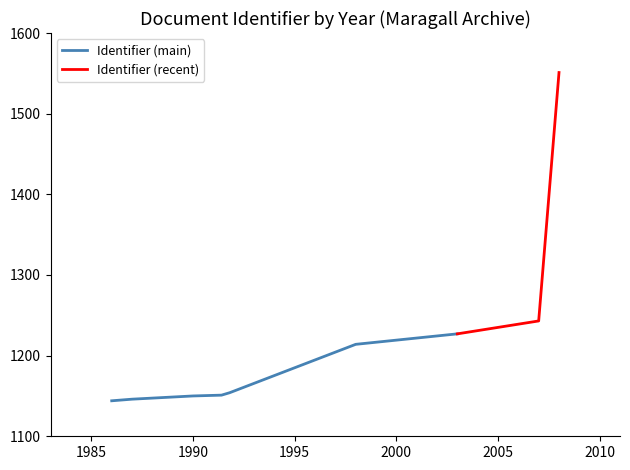

What position from the left is 2003?

7